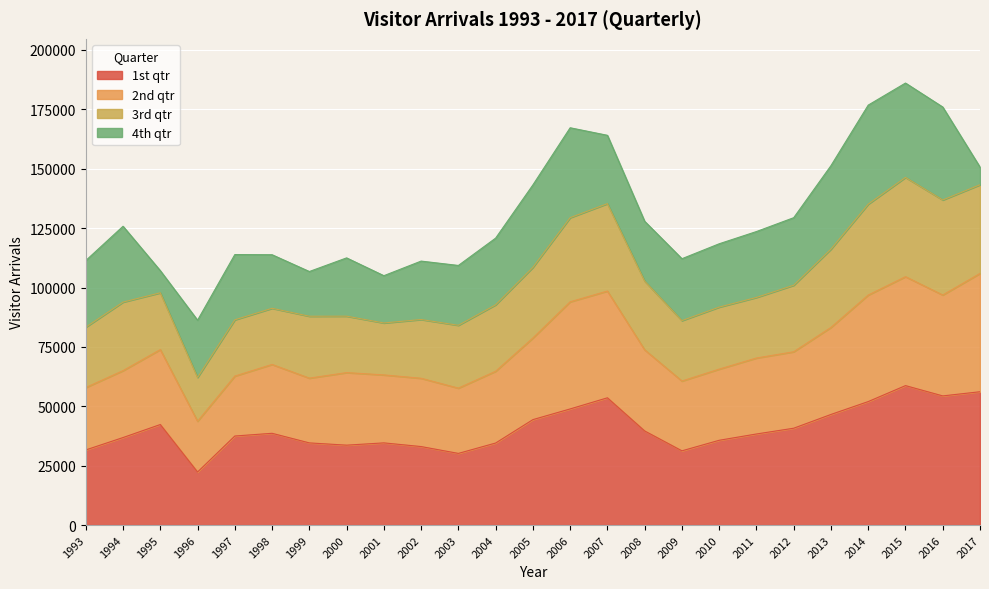

The value of 1st qtr at 1993 is 11806. True or false?

False